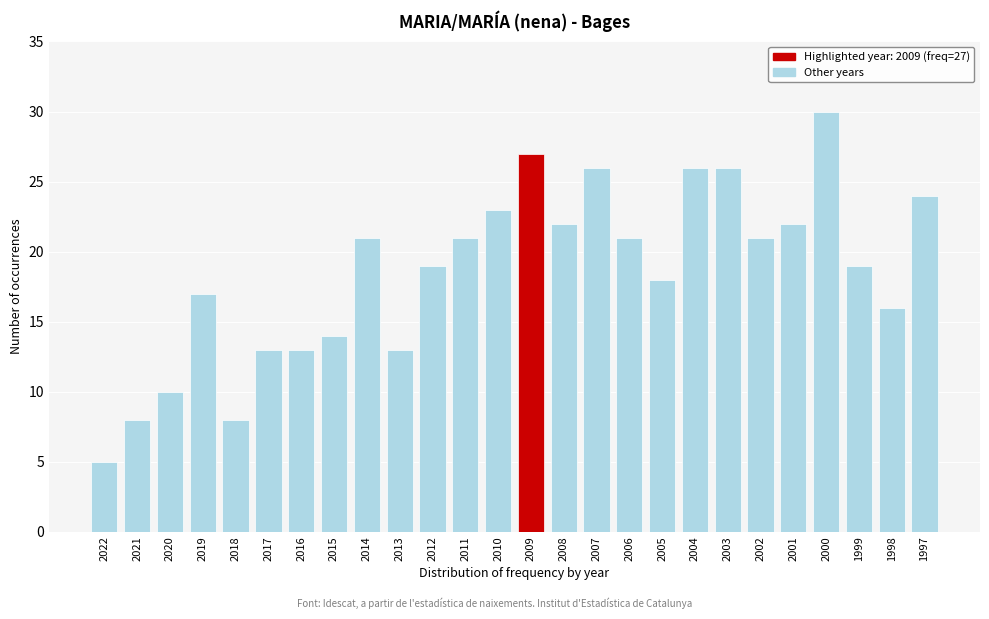

Reading right to left, list all the values displayed in this chart.

1997=24	1998=16	1999=19	2000=30	2001=22	2002=21	2003=26	2004=26	2005=18	2006=21	2007=26	2008=22	2009=27	2010=23	2011=21	2012=19	2013=13	2014=21	2015=14	2016=13	2017=13	2018=8	2019=17	2020=10	2021=8	2022=5